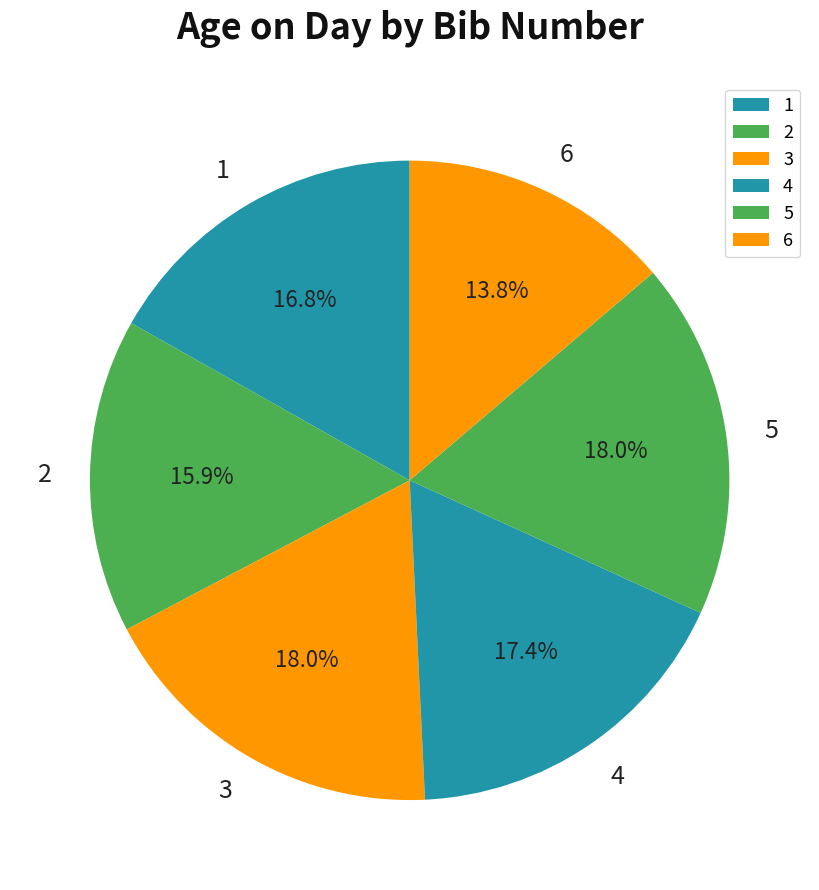

Which slice is the smallest?

6